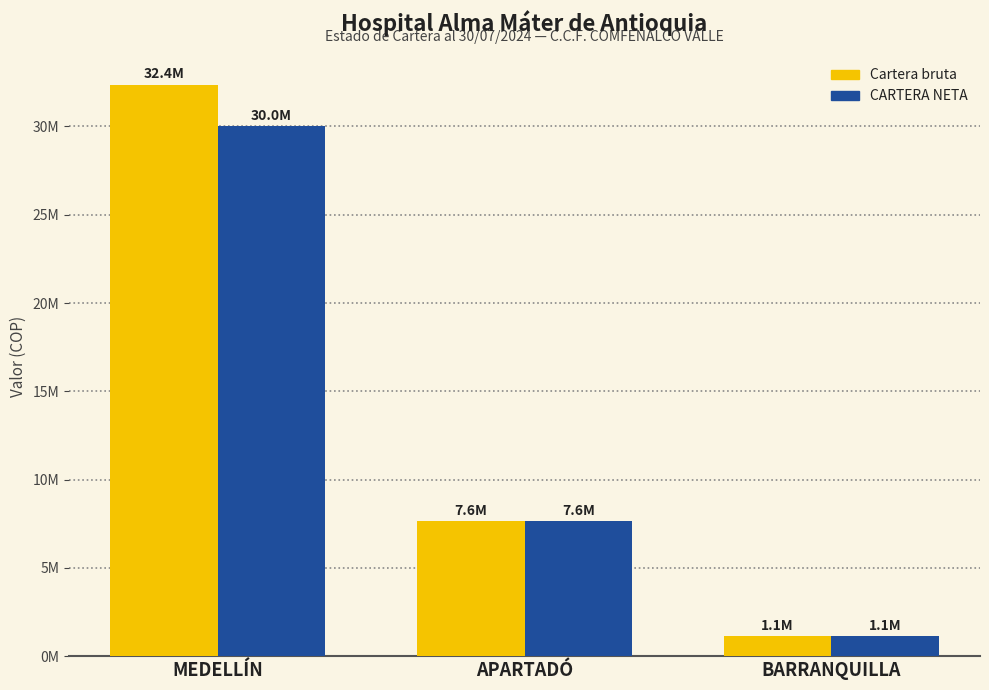

What is the average value of the CARTERA NETA series?

12931388